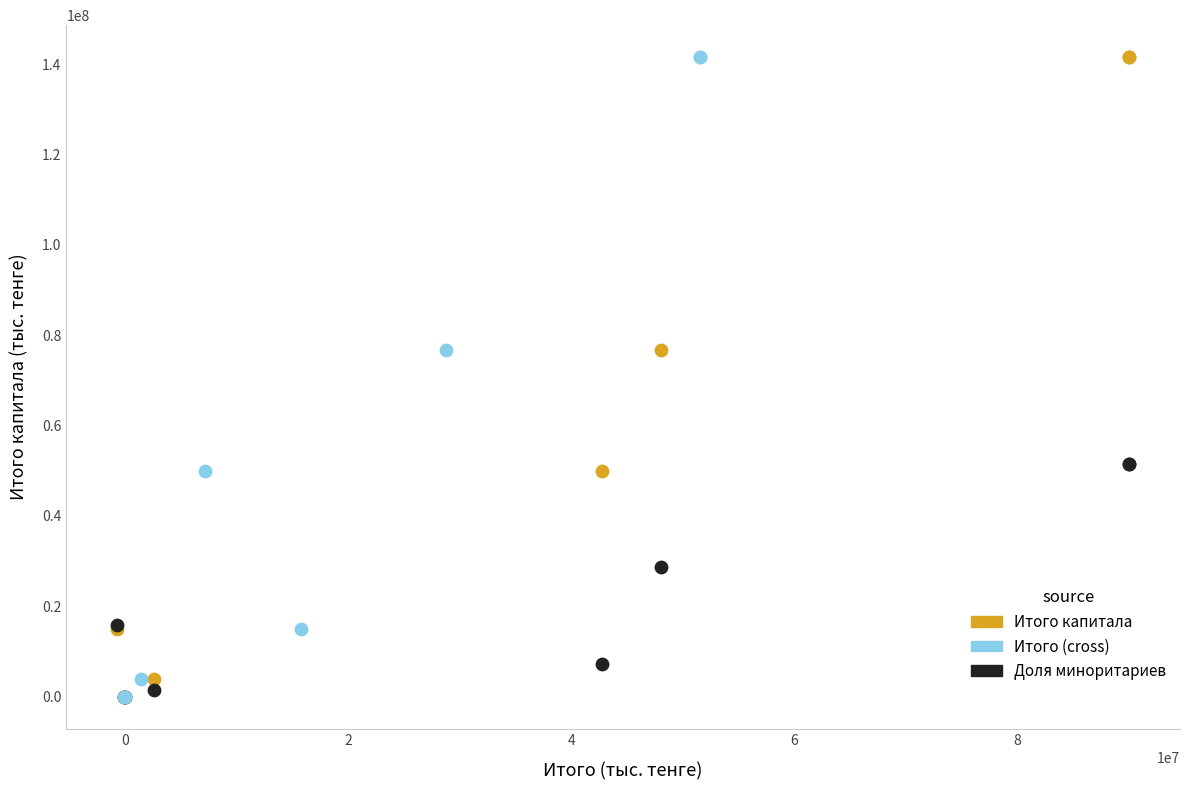

What are all the series names shown in the legend?

Итого капитала, Итого (cross), Доля миноритариев